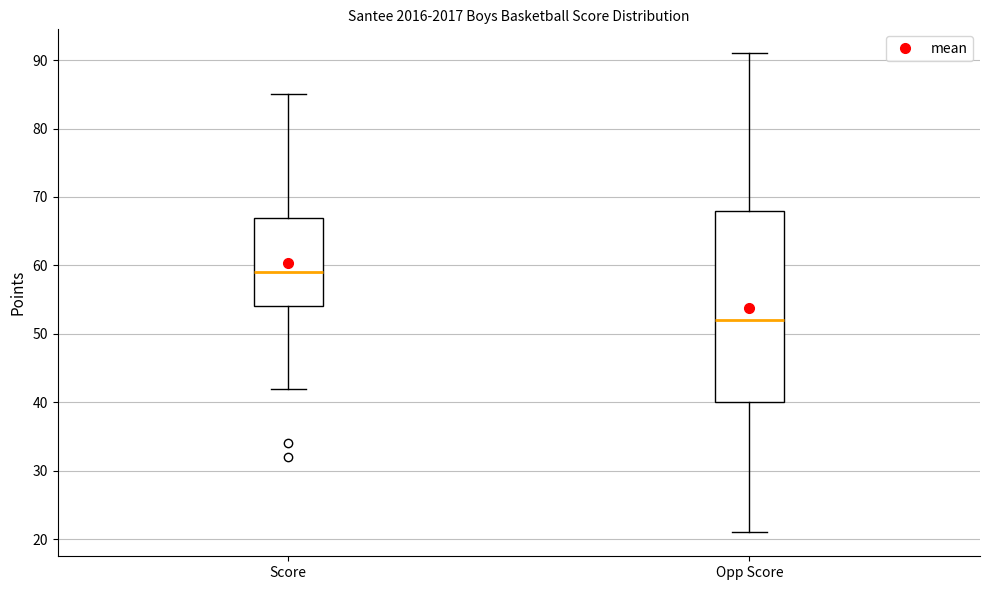

Reading left to right, read every box against the y-axis: the position of its median line, the range the box covers, and the ends of its whiskers. The values are not printed on the chart, so give them approximately, as read against the axis.

Score: median 59, box 54 to 67, whiskers 42 to 85
Opp Score: median 52, box 40 to 68, whiskers 21 to 91